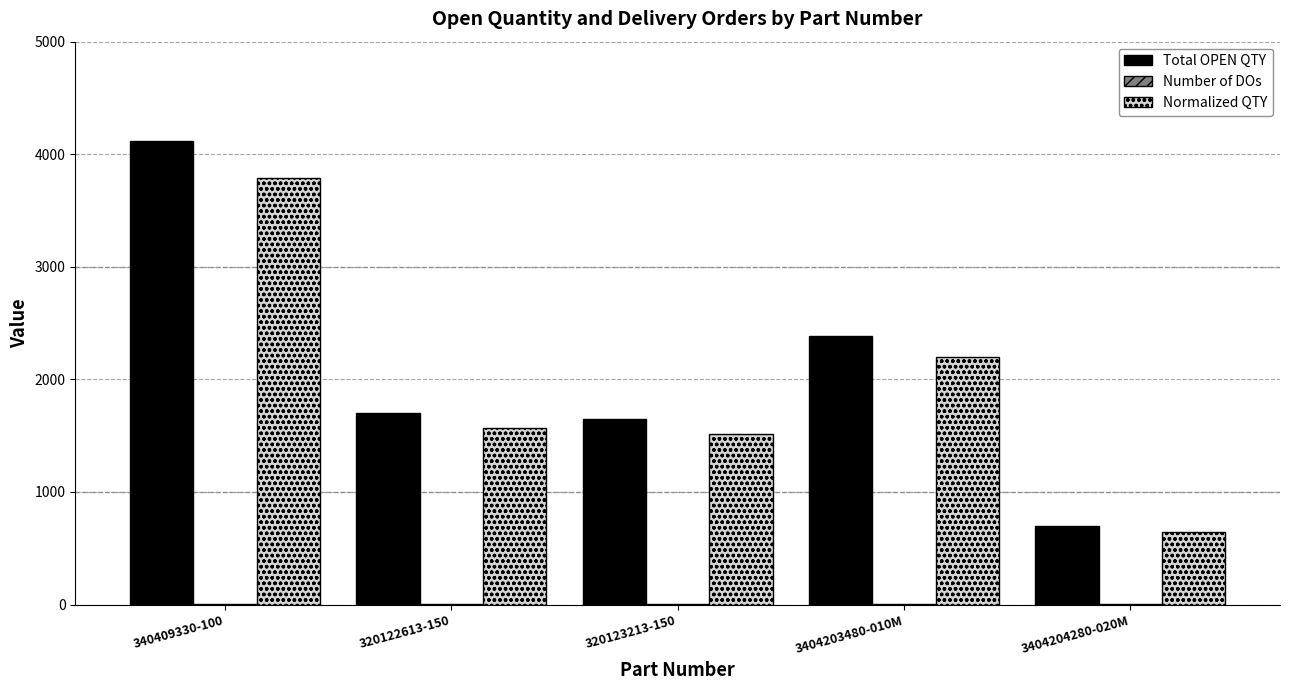

How many categories are shown in the chart?

5